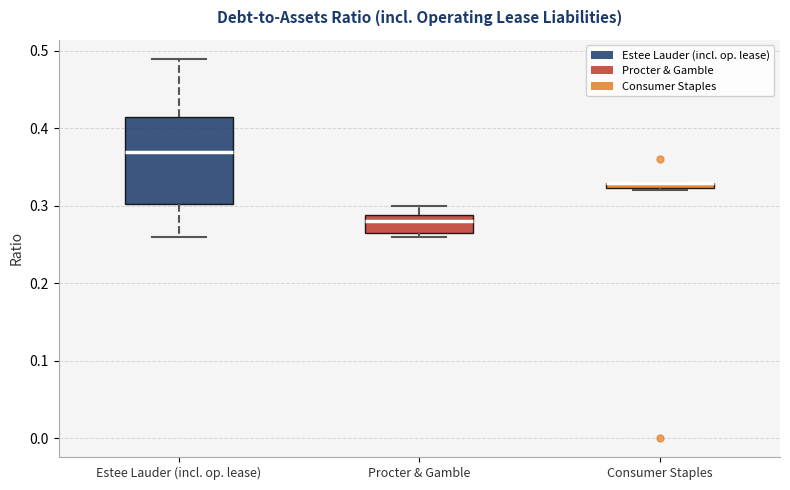

Which box is the tallest, from its lower edge to its upper edge?

Estee Lauder (incl. op. lease)